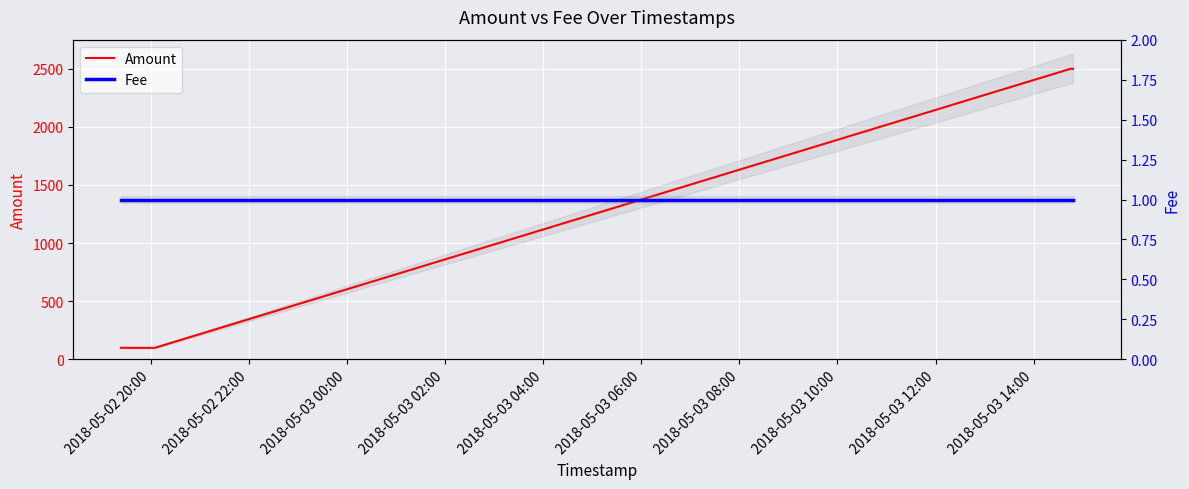

How many lines are shown in the chart?

2